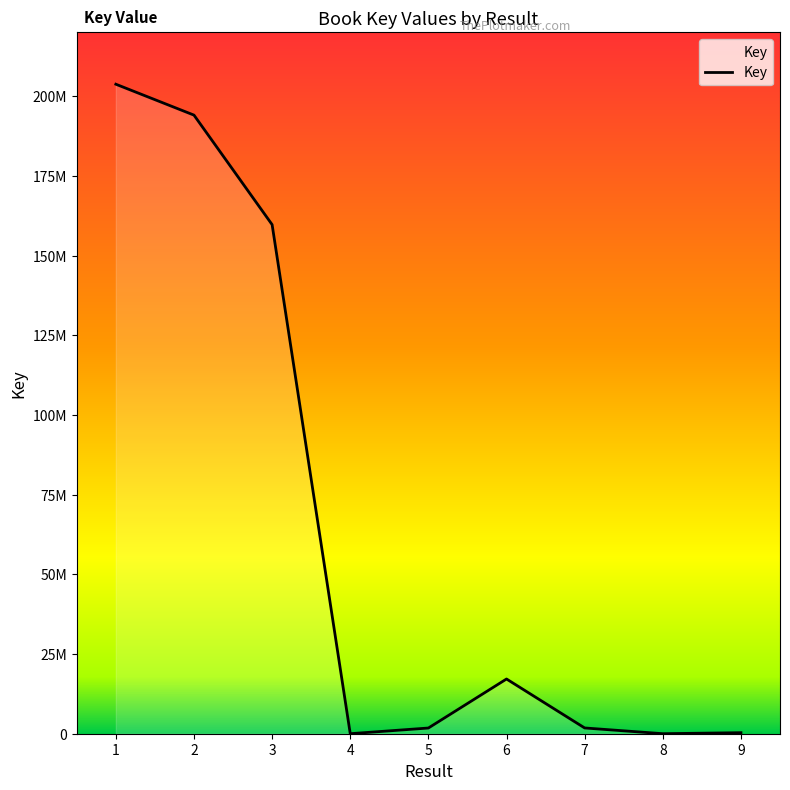

At which label does the data first exceed 1806396?

1